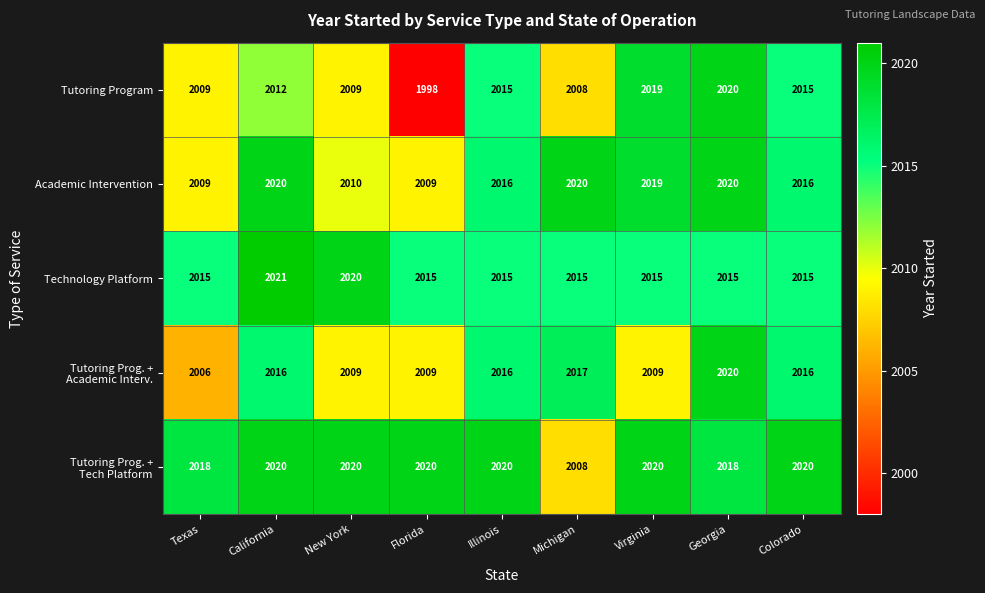

Is it true that Technology Platform equals 2020 at New York?

True